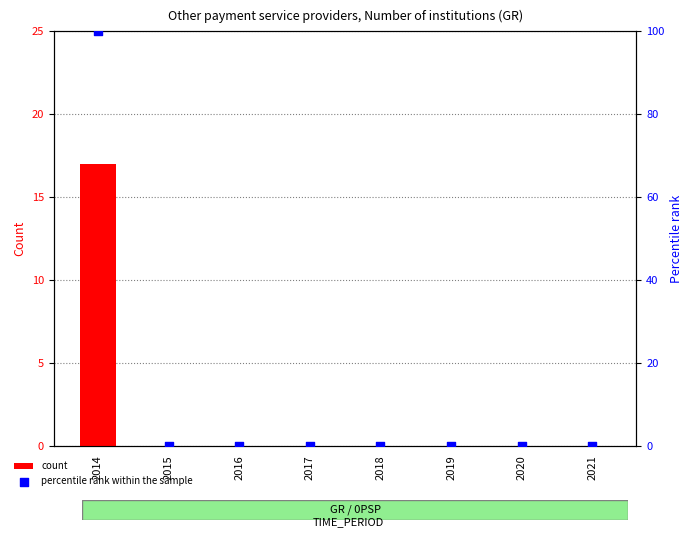

Which series has the largest total across all categories?

percentile rank within the sample